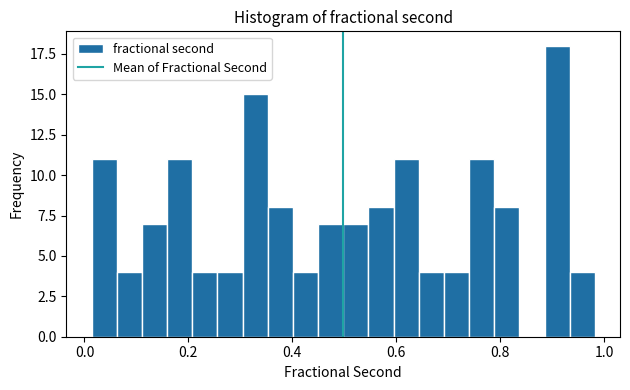

Around what value on the x-axis is the tallest bar? Give the approximate position of its centre, as read against the axis.

0.90